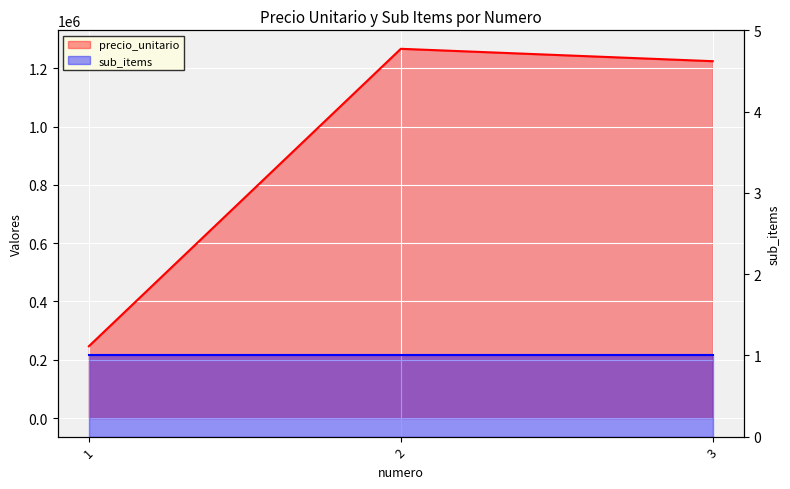

Between 1 and 2, which is larger?

2